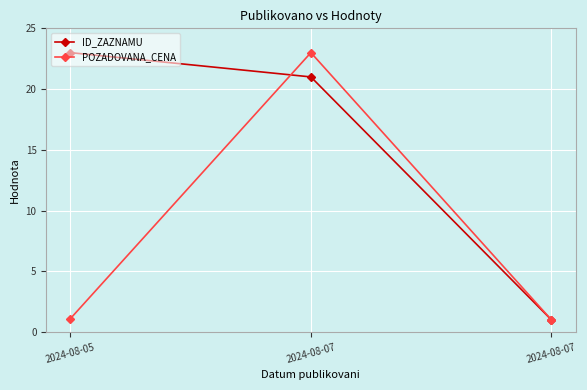

How many distinct data groups are displayed?

2